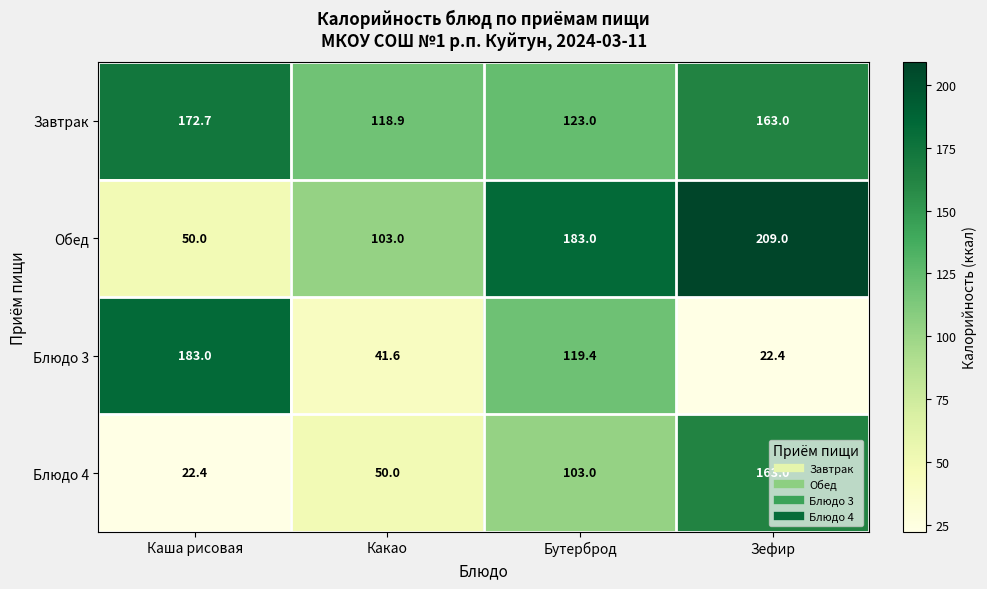

Which category has the highest value in the Завтрак series?

Каша рисовая